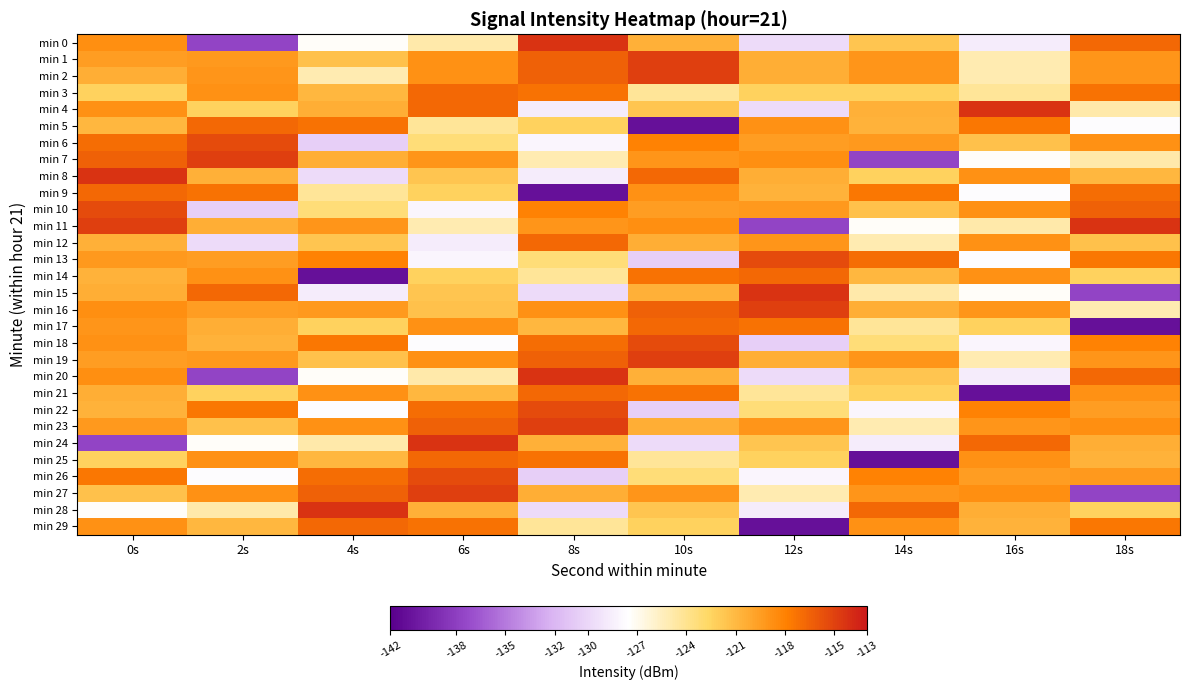

How many data points does each series have?

10